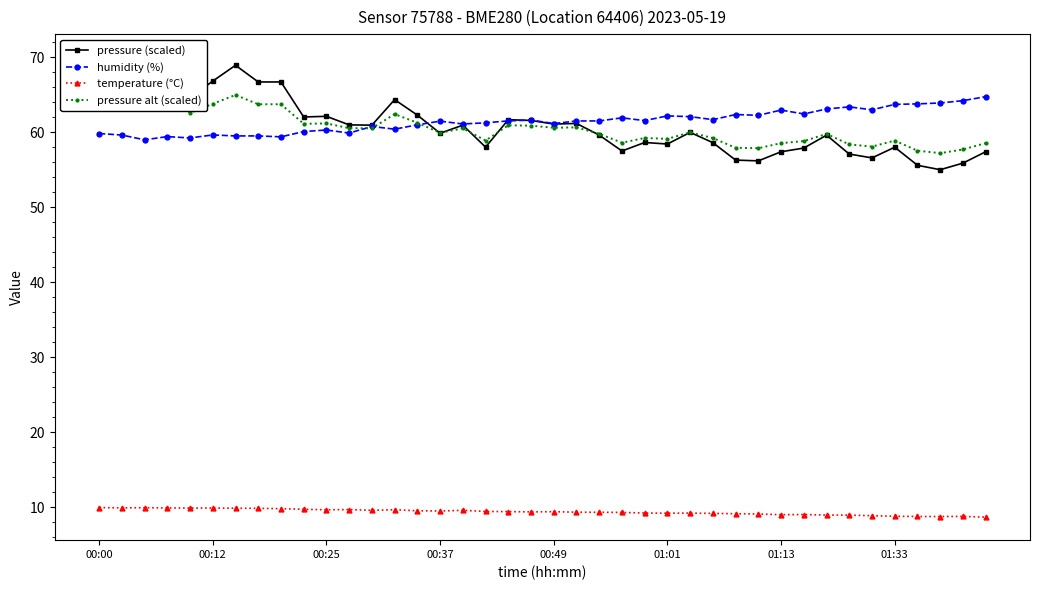

True or false: temperature (°C) and humidity (%) intersect in this chart.

False